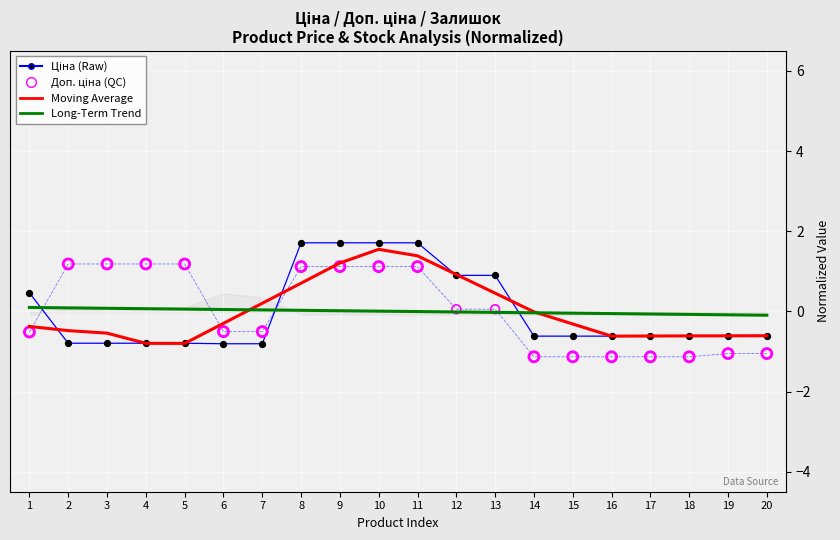

Which series reaches the maximum Y coordinate?

Ціна (norm.)